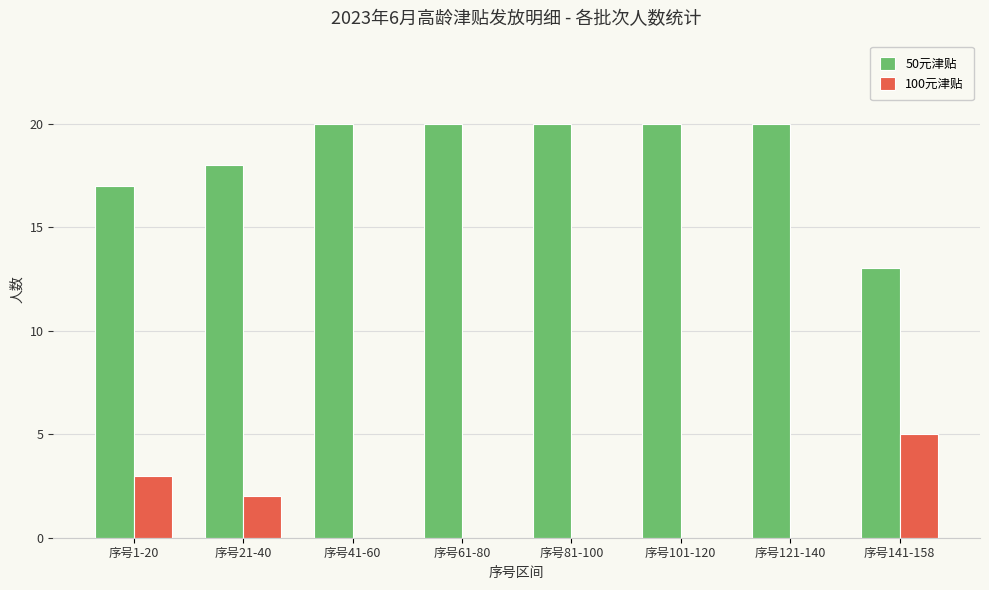

Is the value of 50元津贴 at 序号41-60 greater than the value of 100元津贴 at 序号141-158?

Yes